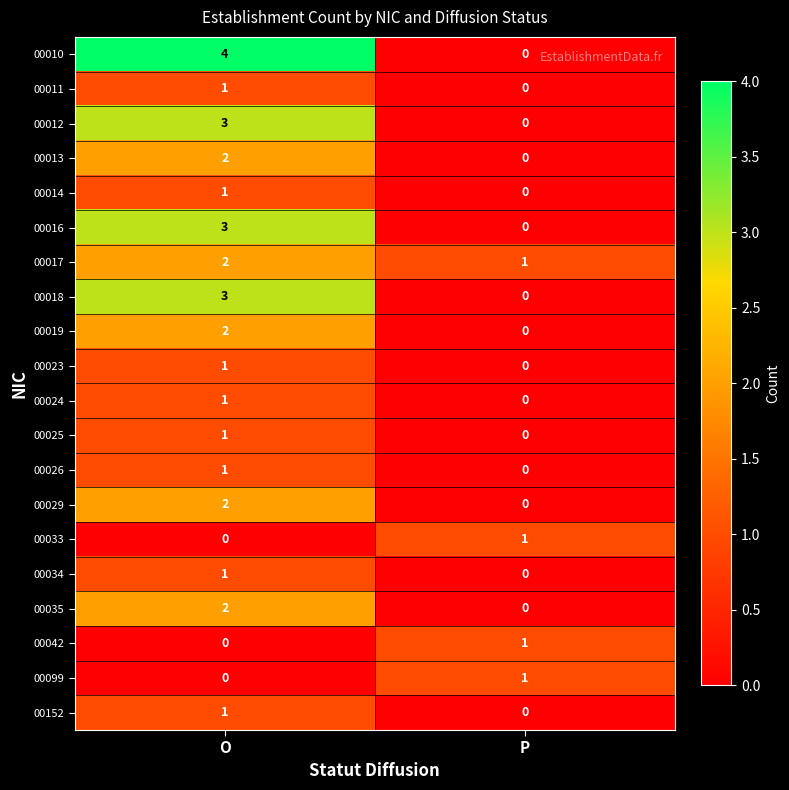

At which category is the sum across all series the highest?

O